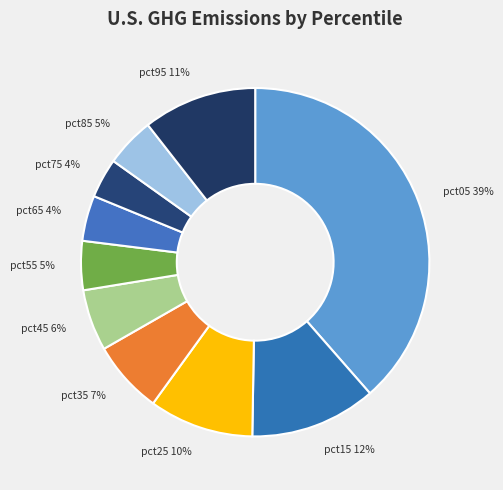

What is the largest slice in the pie chart?

pct05